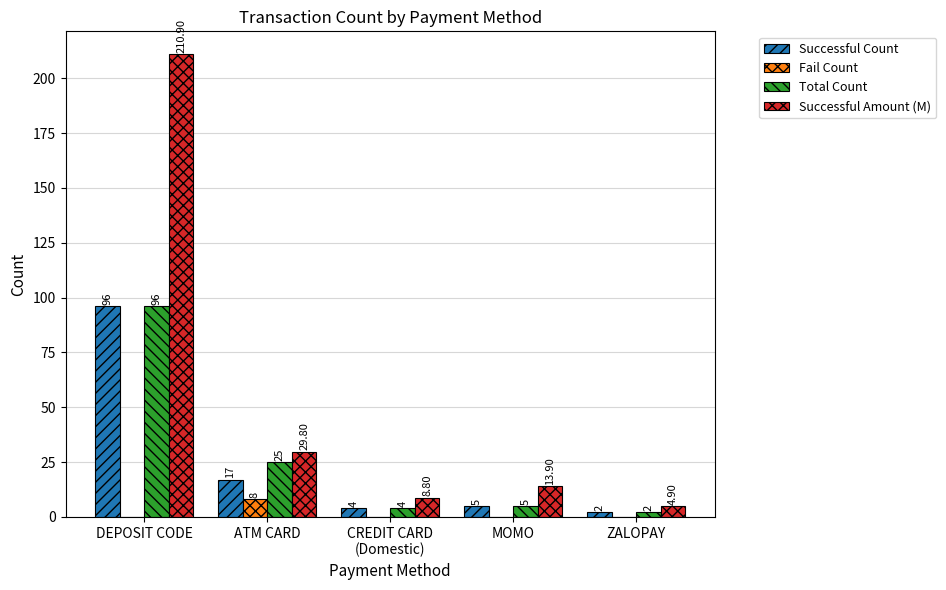

Which label corresponds to the largest value in the chart?

DEPOSIT CODE